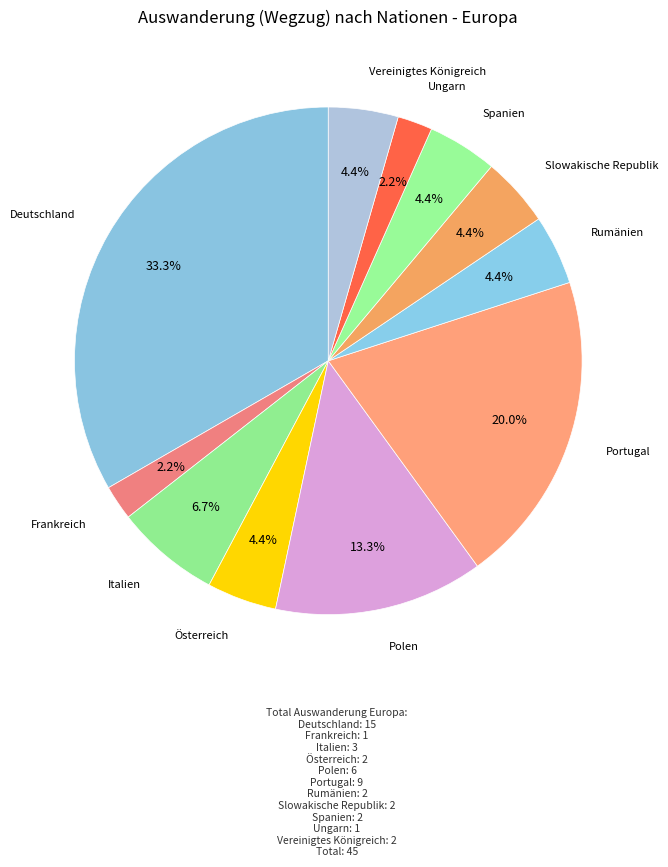

What is the largest slice in the pie chart?

Deutschland